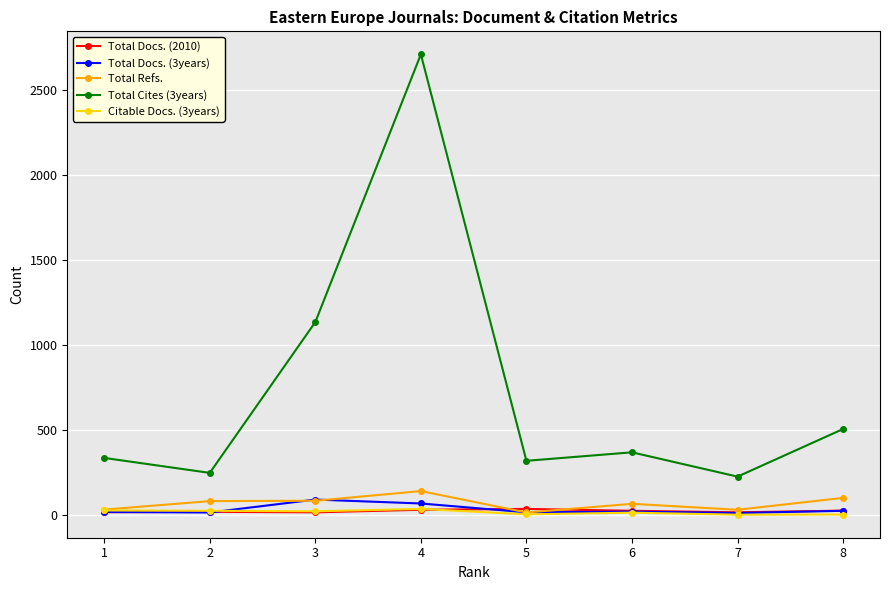

True or false: Total Cites (3years) and Total Refs. cross at least once.

False